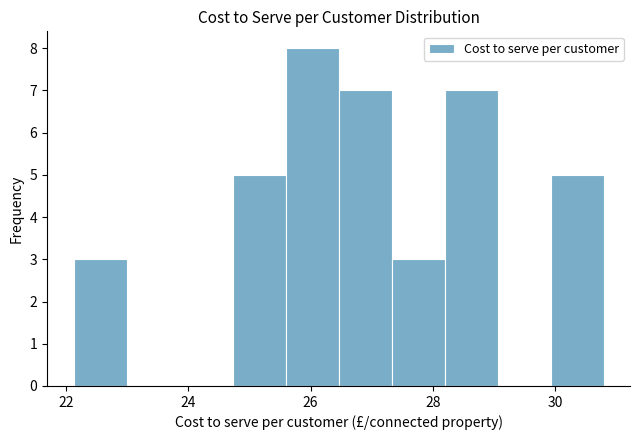

Reading left to right, transcribe this chart: for each bar, give the range it covers on the x-axis and its height. Neither the bar edges nor the heights are printed on the chart, so give them approximately, as read against the axes.

22.2 to 23.0: 3
23.0 to 23.8: 0
23.8 to 24.8: 0
24.8 to 25.6: 5
25.6 to 26.4: 8
26.4 to 27.4: 7
27.4 to 28.2: 3
28.2 to 29.0: 7
29.0 to 30.0: 0
30.0 to 30.8: 5